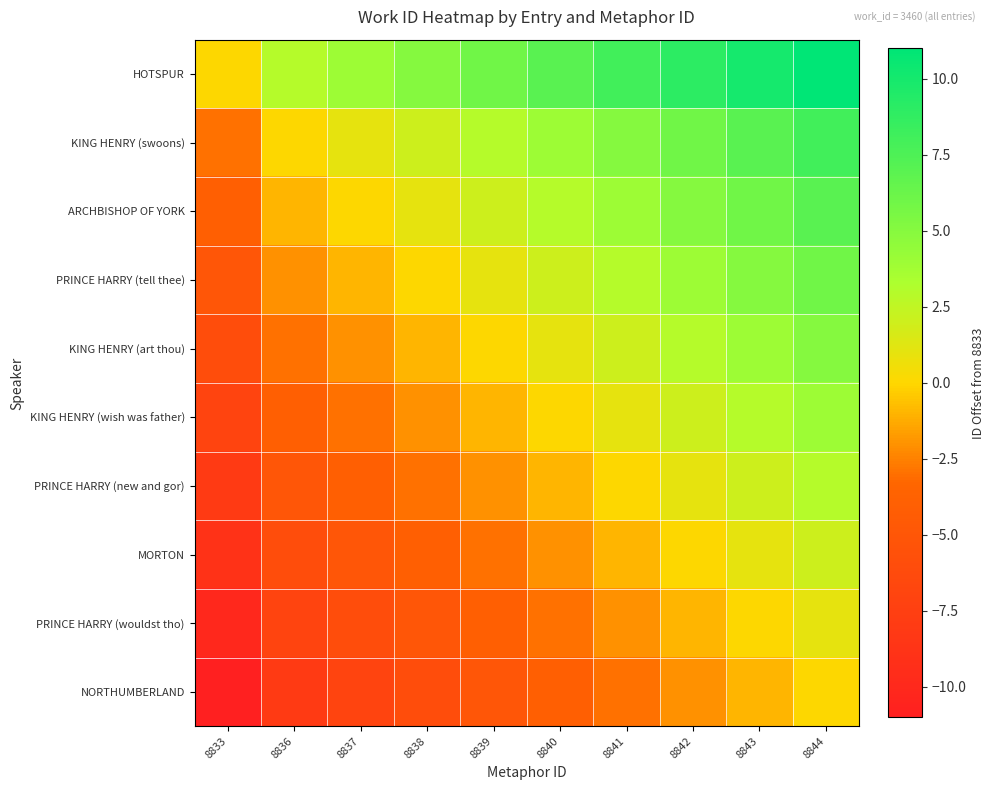

Which series has the largest total across all categories?

HOTSPUR